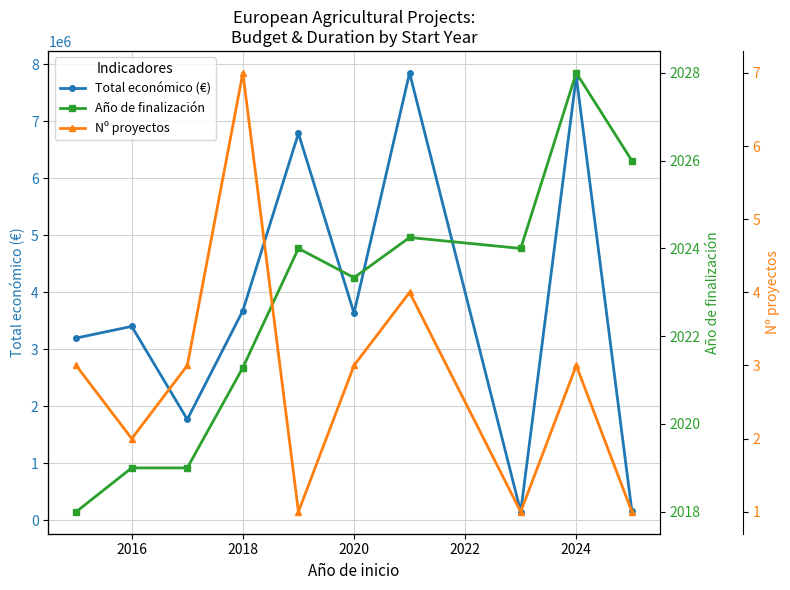

What is the label of the 9th point from the right?

2016